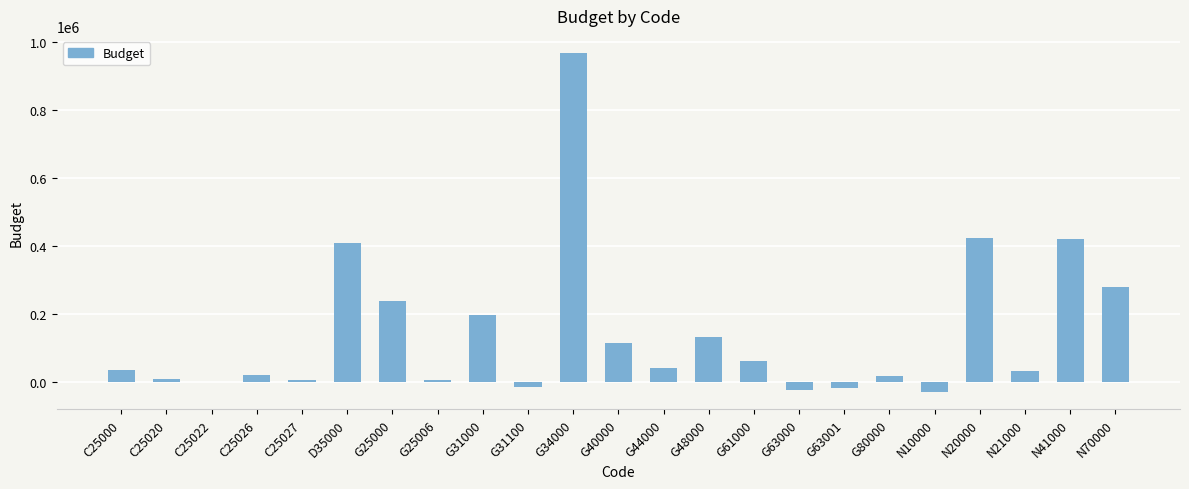

What is the change in value from C25000 to N20000?

+387653